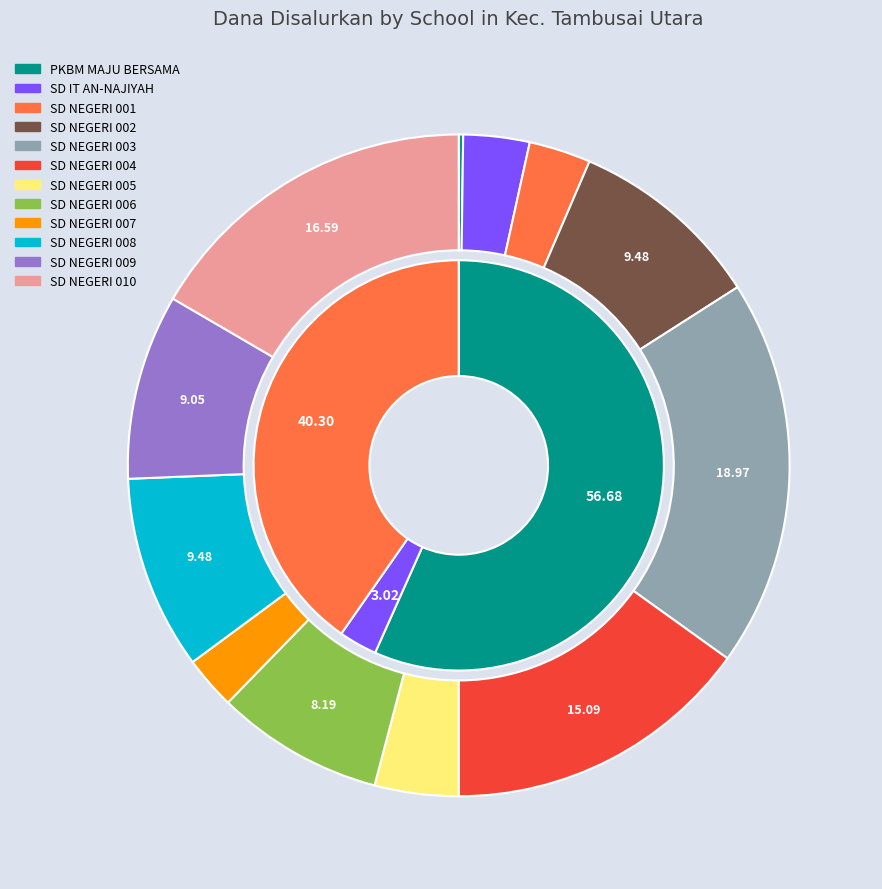

Between 10 and 8, which is larger?

10